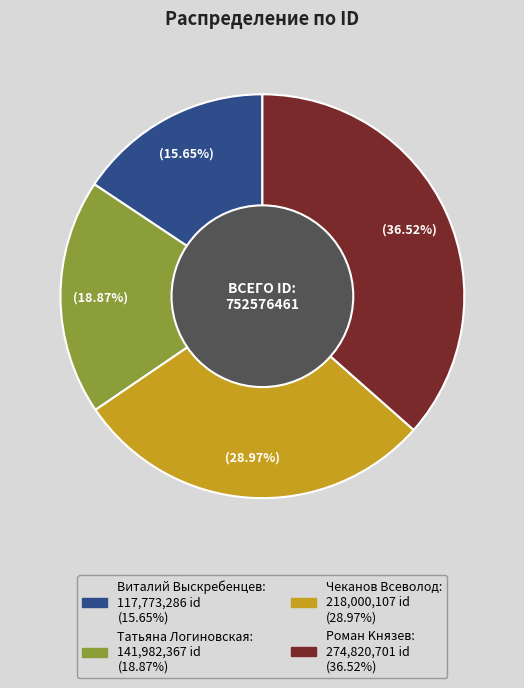

Which slice is the smallest?

Виталий Выскребенцев